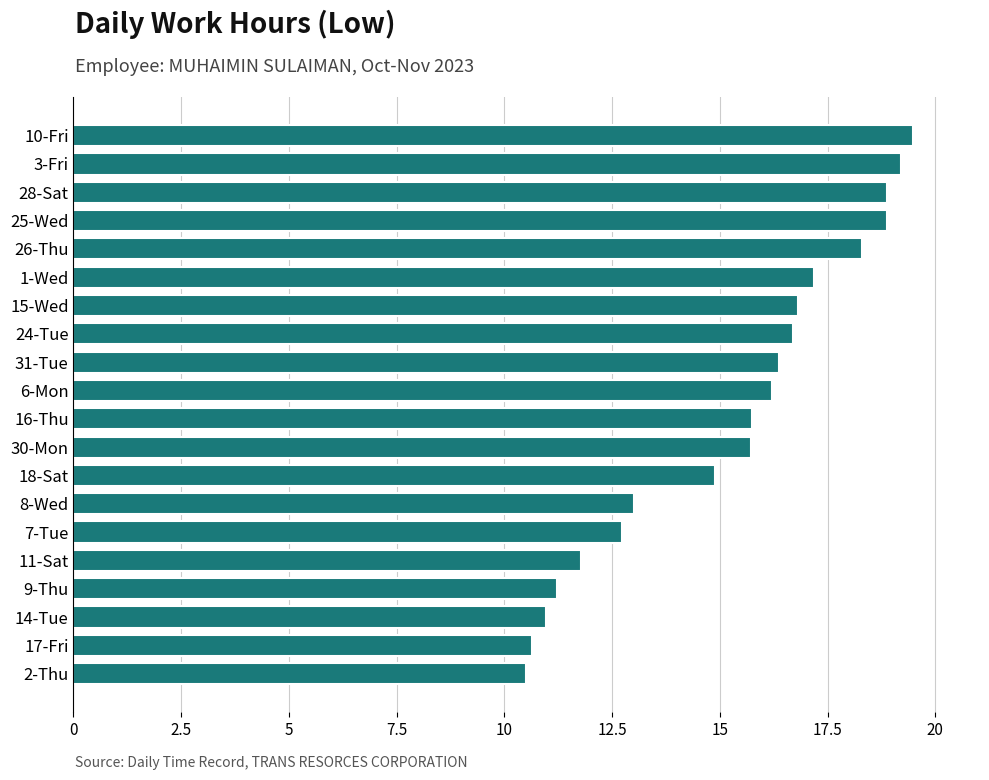

The value at 8-Wed is 3.1. True or false?

False